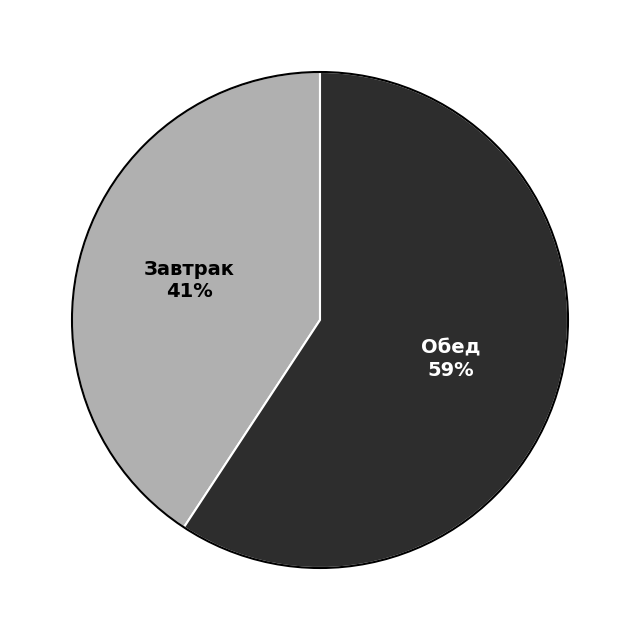

How many slices are in this pie chart?

2